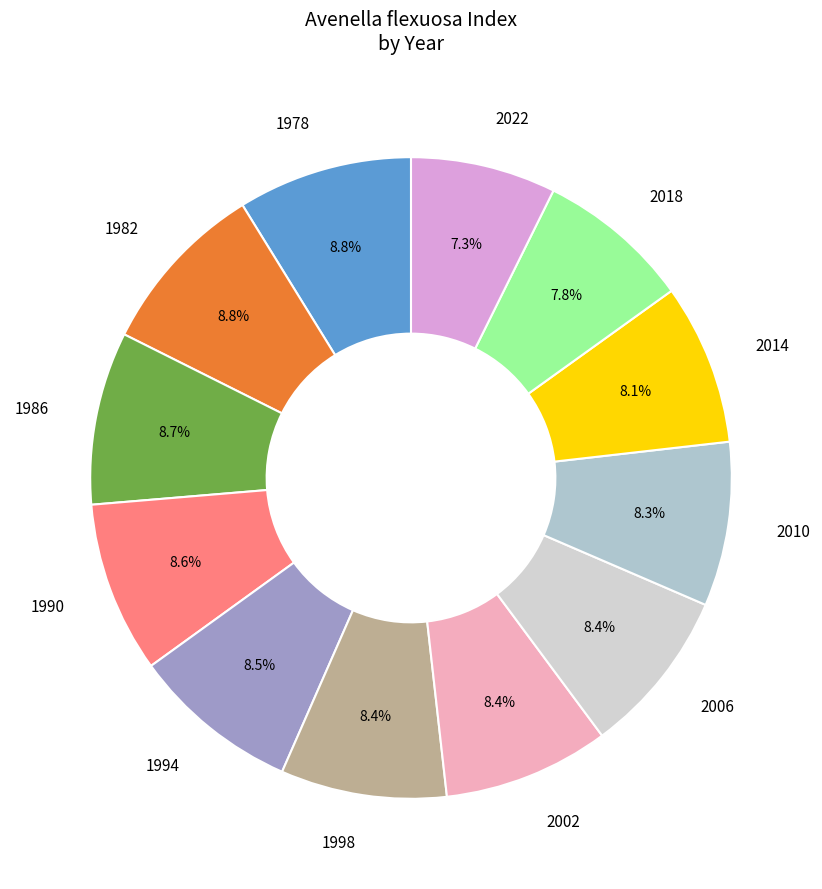

What portion of the pie excludes 2006?

91.6%